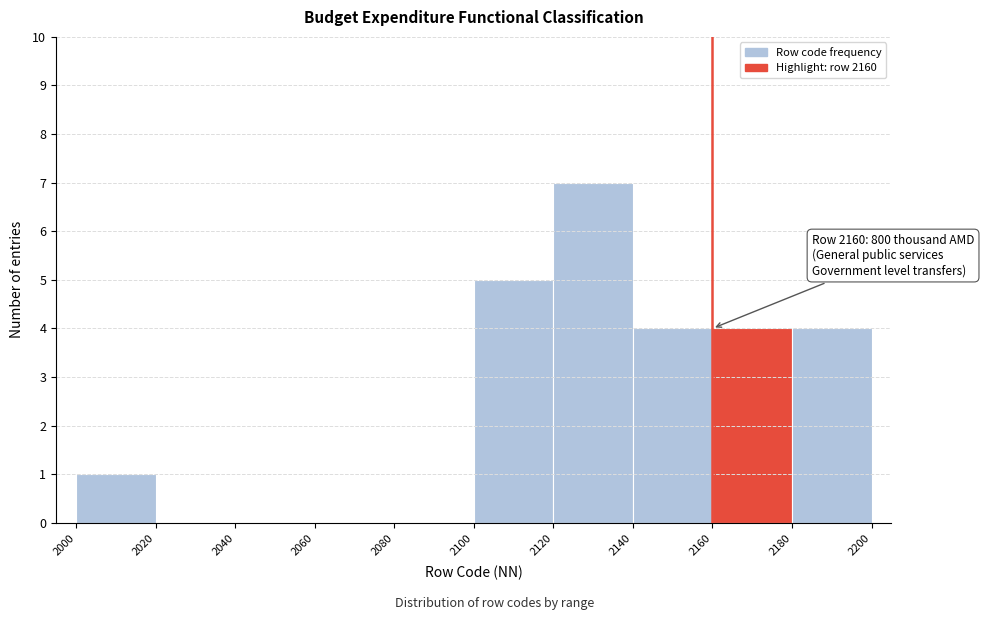

Which range on the x-axis has the tallest bar?

2120 to 2140